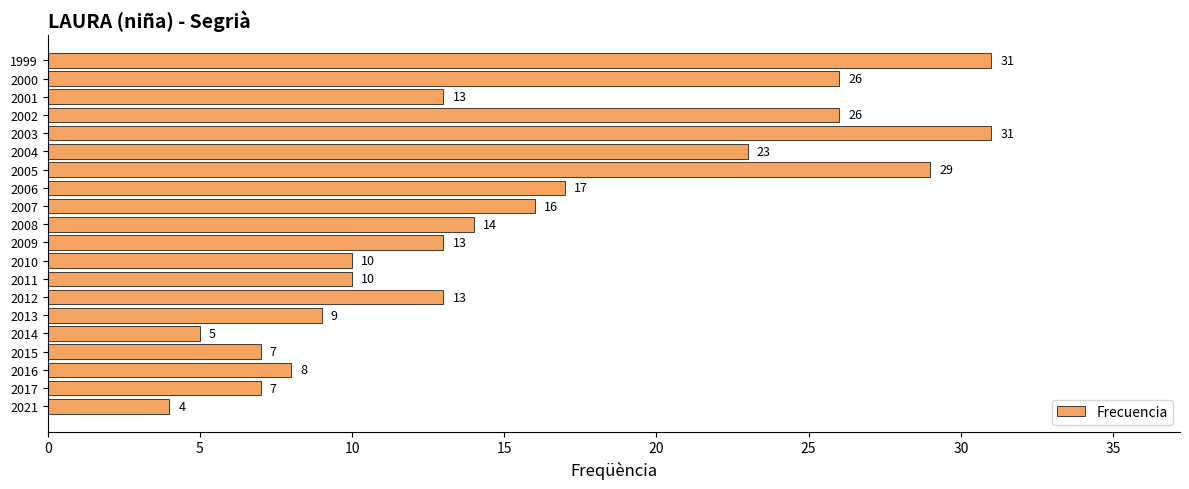

Are the bars grouped side by side (vs. stacked)?

No